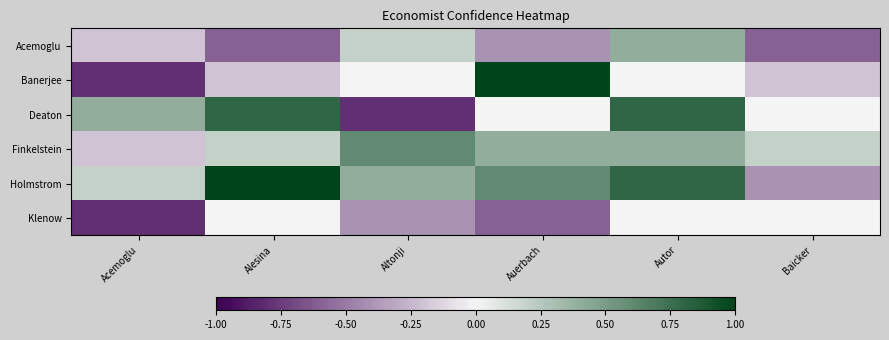

Reading left to right, list all the values displayed in this chart.

Acemoglu: Acemoglu=-0.2	Alesina=-0.6	Altonji=0.2	Auerbach=-0.4	Autor=0.4	Baicker=-0.6
Banerjee: Acemoglu=-0.8	Alesina=-0.2	Altonji=0.0	Auerbach=1.0	Autor=0.0	Baicker=-0.2
Deaton: Acemoglu=0.4	Alesina=0.8	Altonji=-0.8	Auerbach=0.0	Autor=0.8	Baicker=0.0
Finkelstein: Acemoglu=-0.2	Alesina=0.2	Altonji=0.6	Auerbach=0.4	Autor=0.4	Baicker=0.2
Holmstrom: Acemoglu=0.2	Alesina=1.0	Altonji=0.4	Auerbach=0.6	Autor=0.8	Baicker=-0.4
Klenow: Acemoglu=-0.8	Alesina=0.0	Altonji=-0.4	Auerbach=-0.6	Autor=0.0	Baicker=0.0